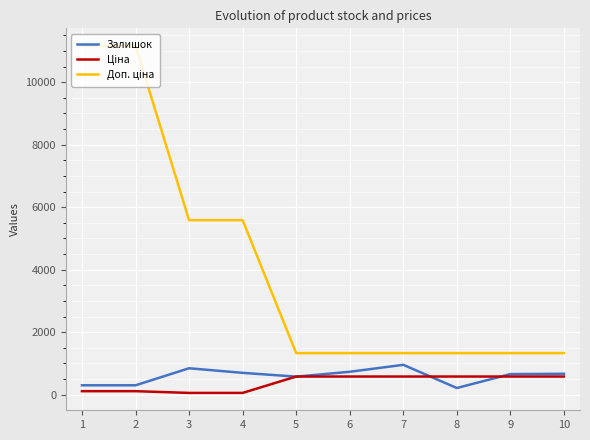

What is the greatest value displayed?

11169.0